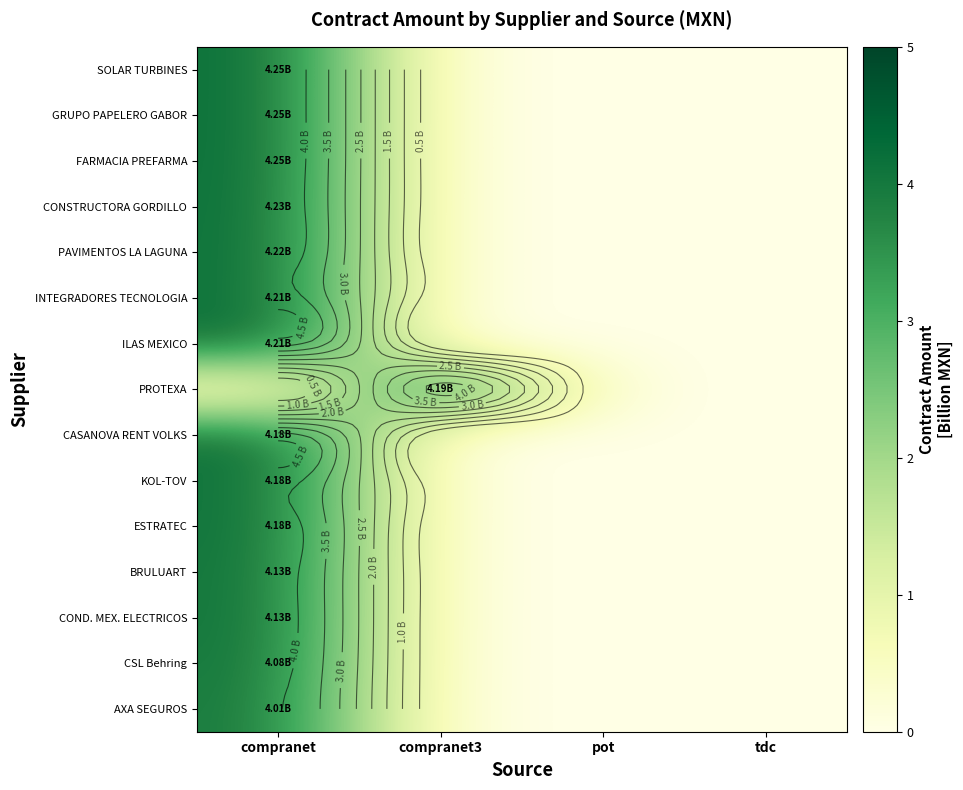

True or false: GRUPO PAPELERO GABOR has a value of 0.0 at pot.

True